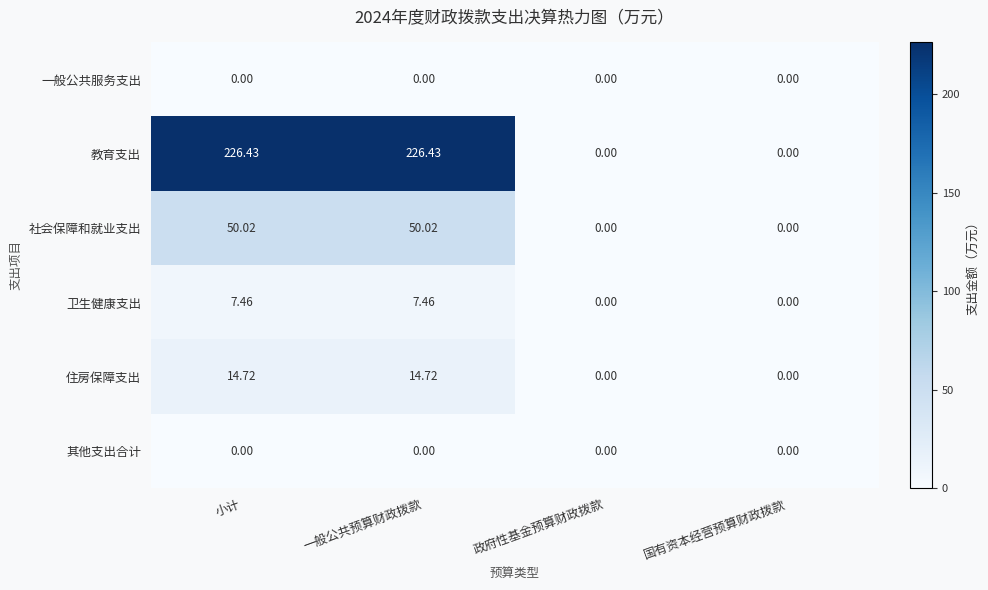

At which label does 卫生健康支出 first exceed 7?

小计